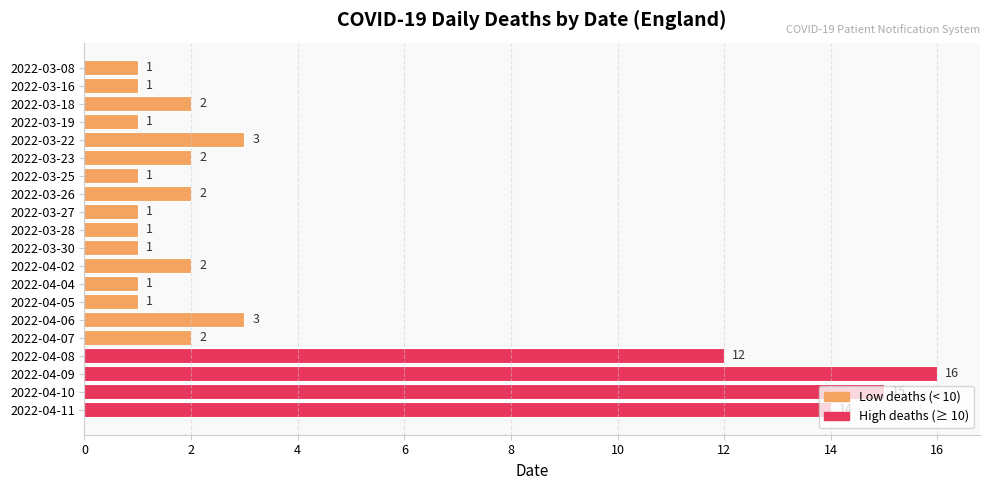

Is it true that the value at 2022-04-04 is 0?

False